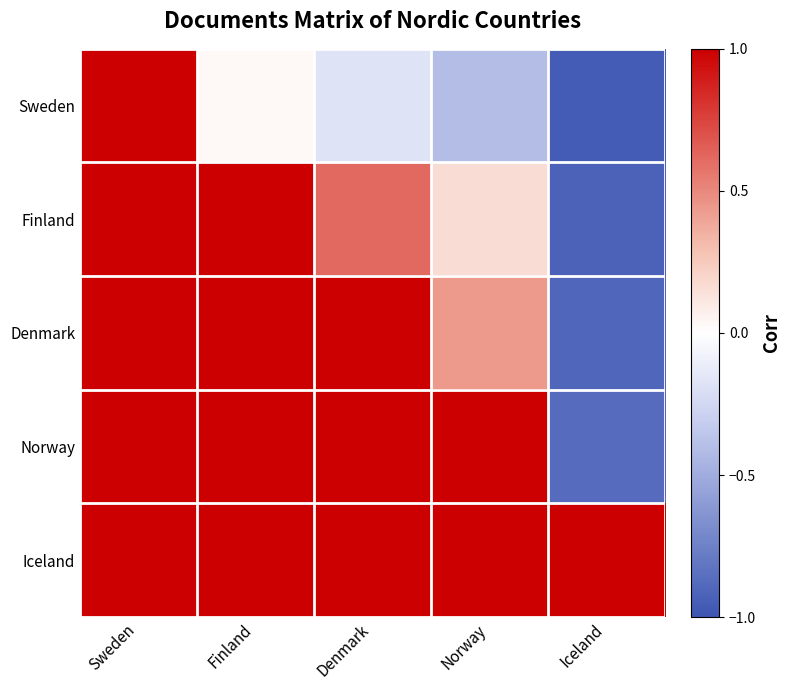

What is the total value across all series at Norway?

6.9